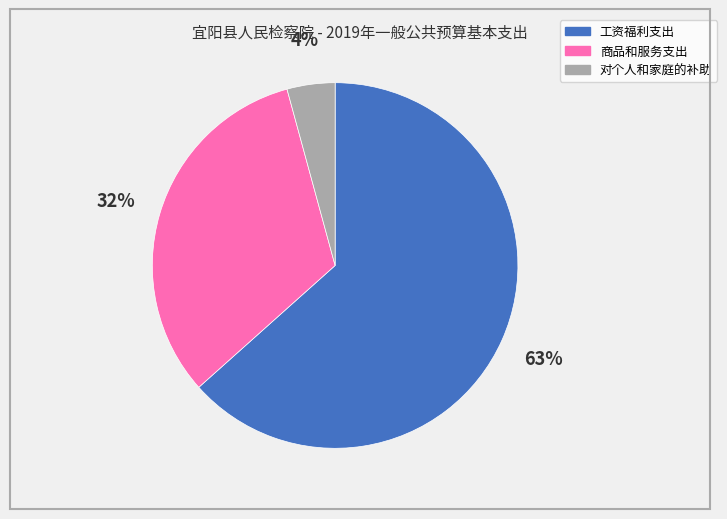

Is it true that 工资福利支出 is 49% of the pie?

False